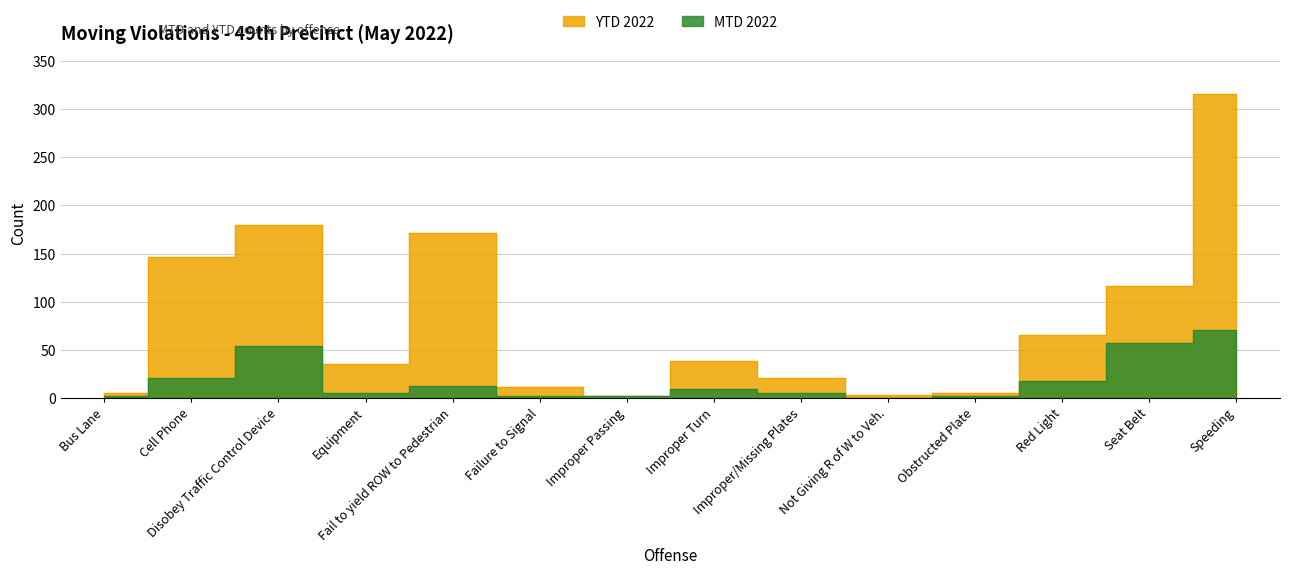

How many values in the MTD 2022 series exceed 9?

6